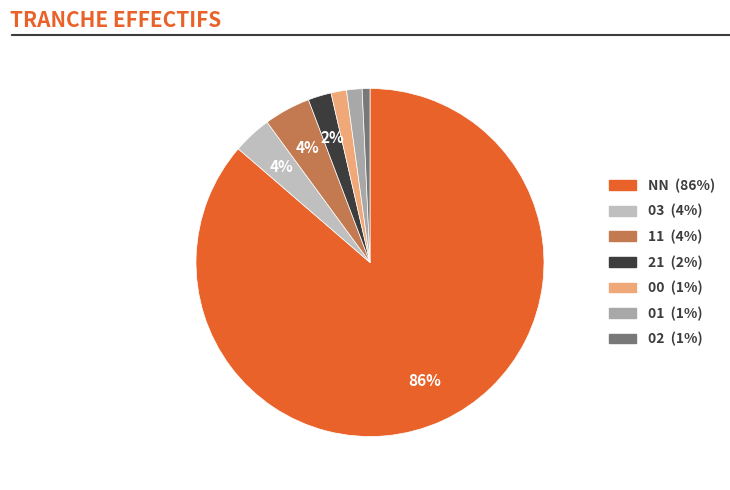

To the nearest percent, what percentage of the pie is 02?

1%